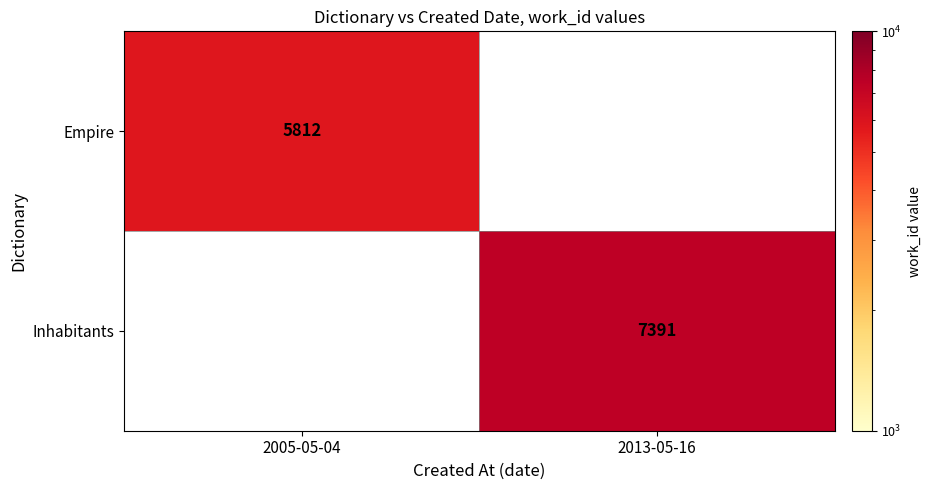

The value of Inhabitants at 2013-05-16 is 7391. True or false?

True